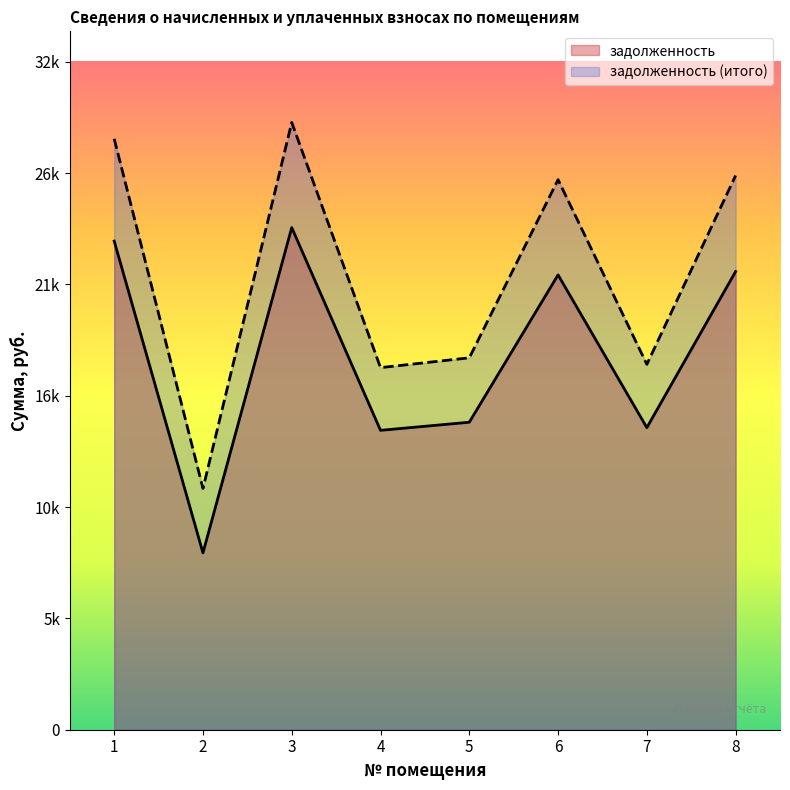

At which label does задолженность reach its minimum?

2